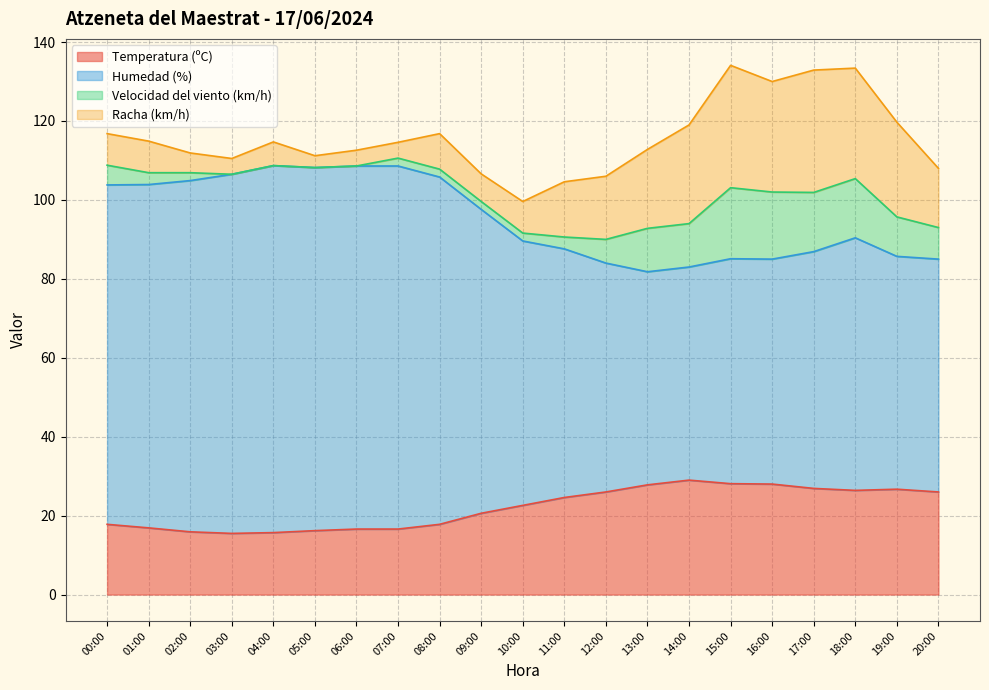

What is the minimum value for Temperatura (ºC)?

15.5